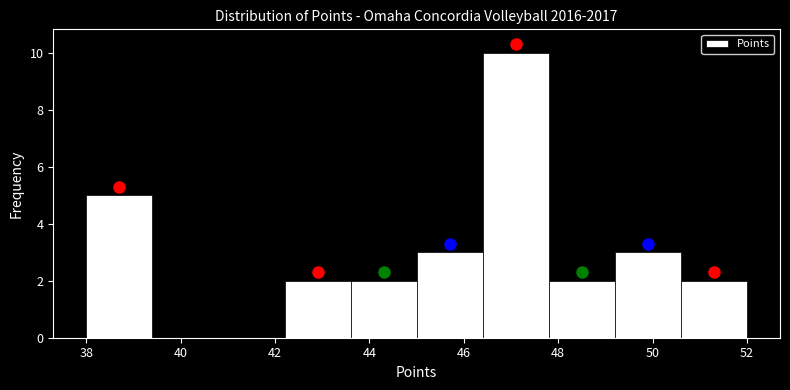

Reading left to right, list every bar in this chart as the range it spans on the x-axis followed by its height. The values are not printed on the chart, so give them approximately, as read against the axis.

38.0 to 39.4: 5
39.4 to 40.8: 0
40.8 to 42.2: 0
42.2 to 43.6: 2
43.6 to 45.0: 2
45.0 to 46.4: 3
46.4 to 47.8: 10
47.8 to 49.2: 2
49.2 to 50.6: 3
50.6 to 52.0: 2